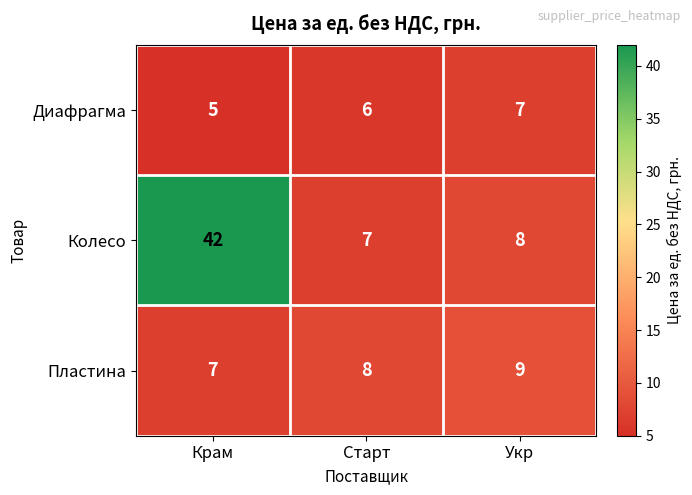

Which category has the highest value in the Колесо series?

Крам